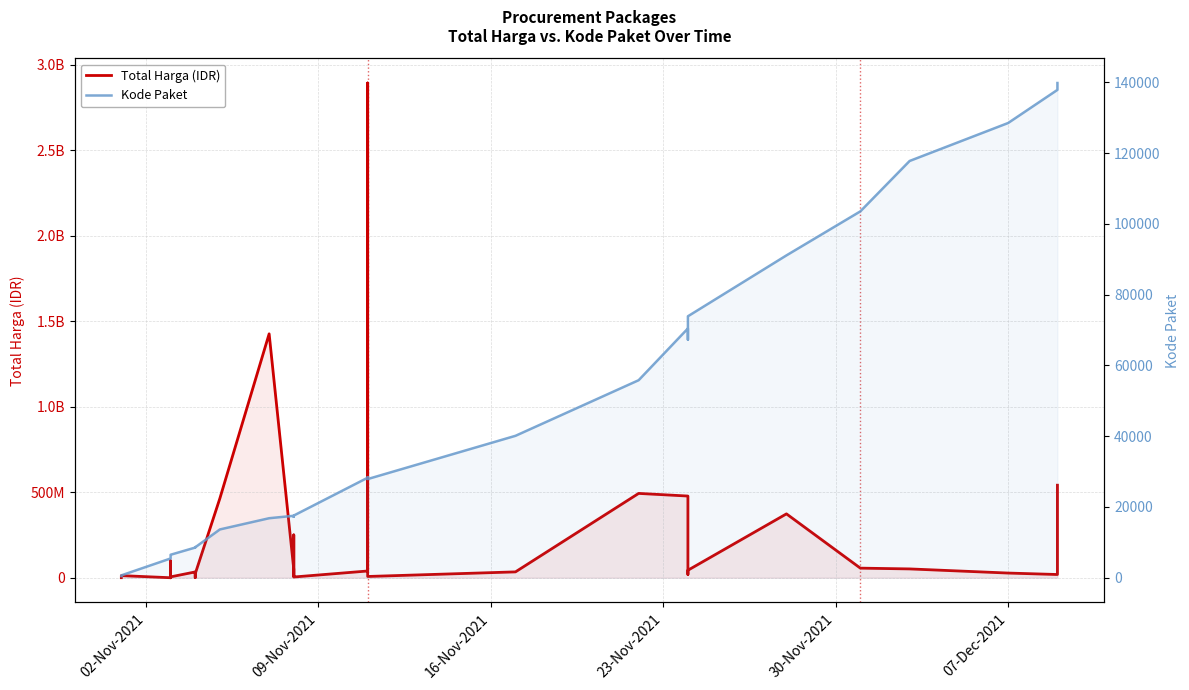

True or false: Total Harga (IDR) and Kode Paket intersect in this chart.

False